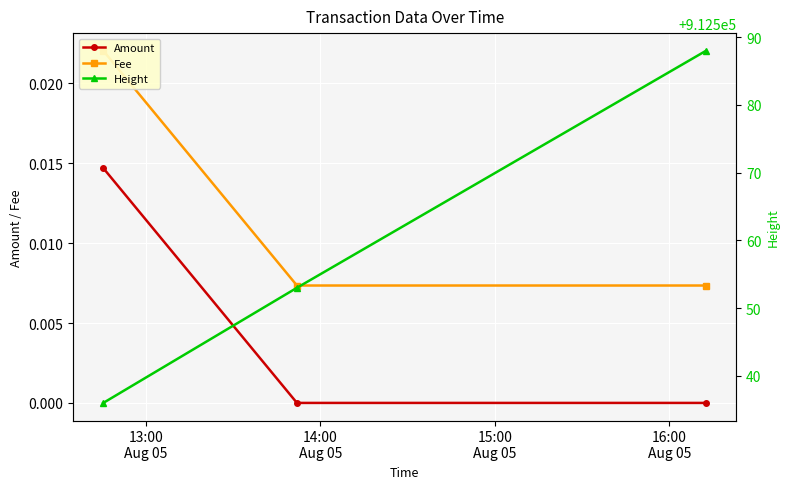

What is the maximum value shown in the chart?

912588.0